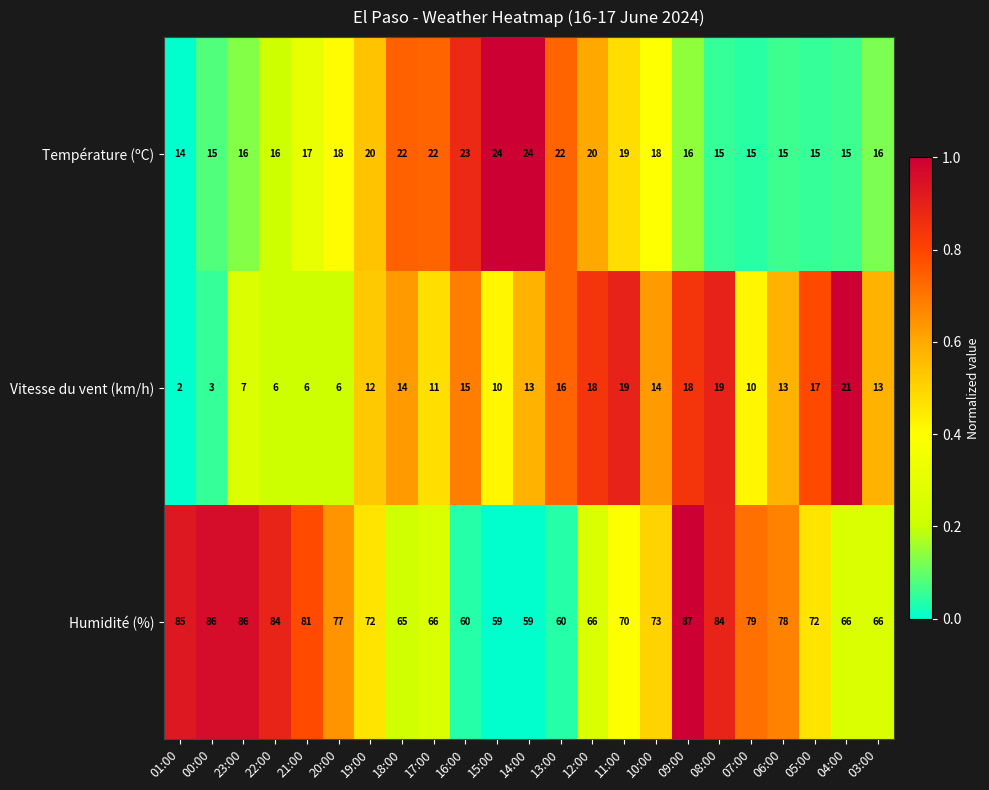

List the series in order of their peak value, highest first.

Humidité (%), Température (ºC), Vitesse du vent (km/h)